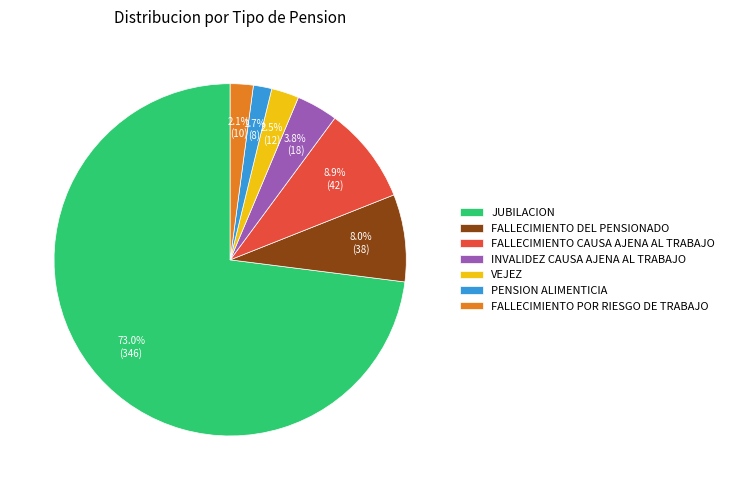

What is the largest slice in the pie chart?

JUBILACION